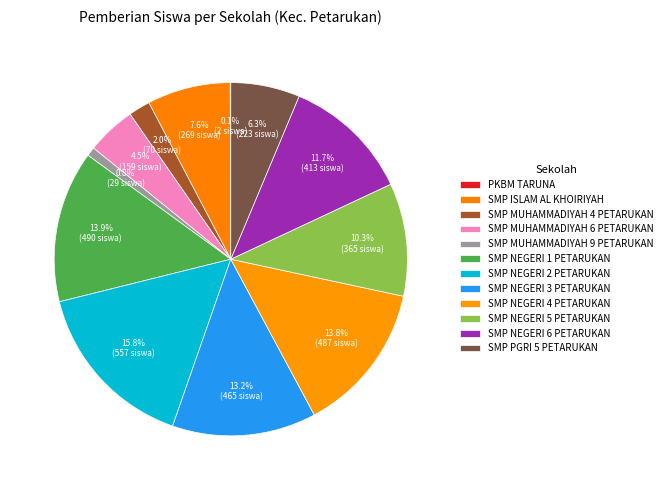

The SMP NEGERI 4 PETARUKAN slice represents 14% of the pie. True or false?

True